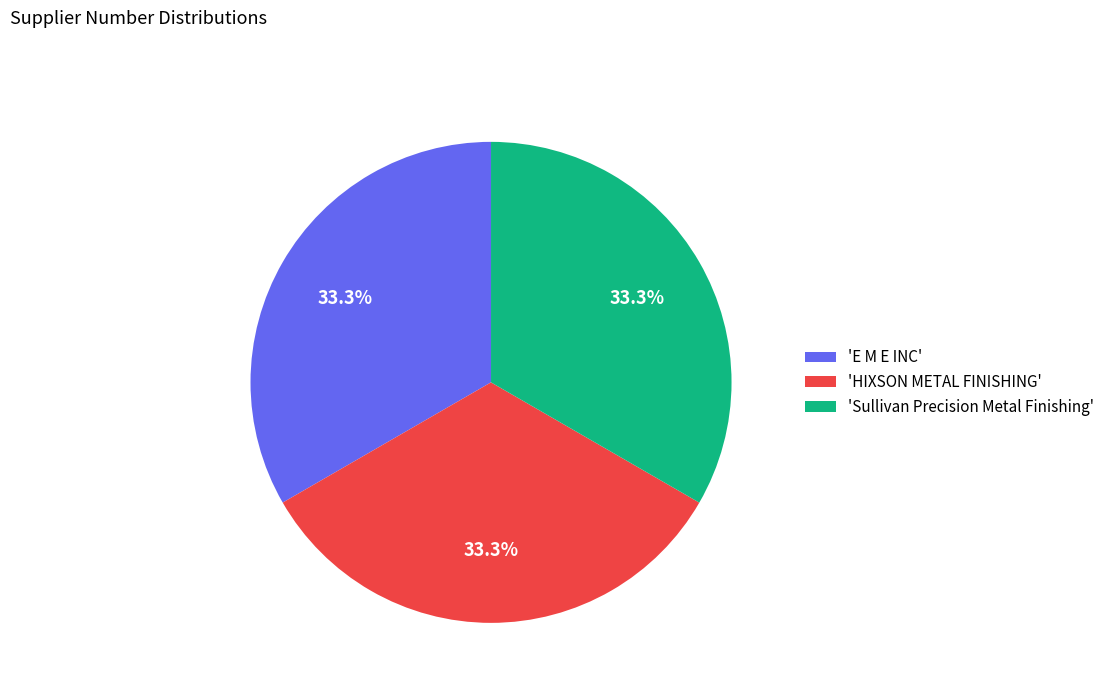

Combined, what portion of the pie is 'E M E INC' and 'Sullivan Precision Metal Finishing'?

66.7%